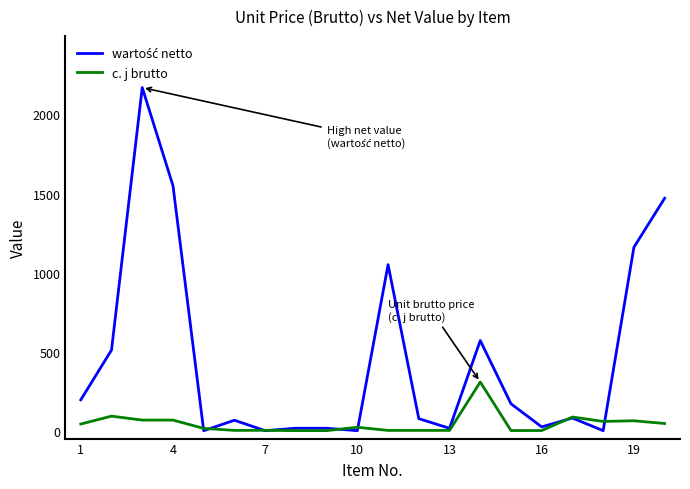

How many distinct data groups are displayed?

2